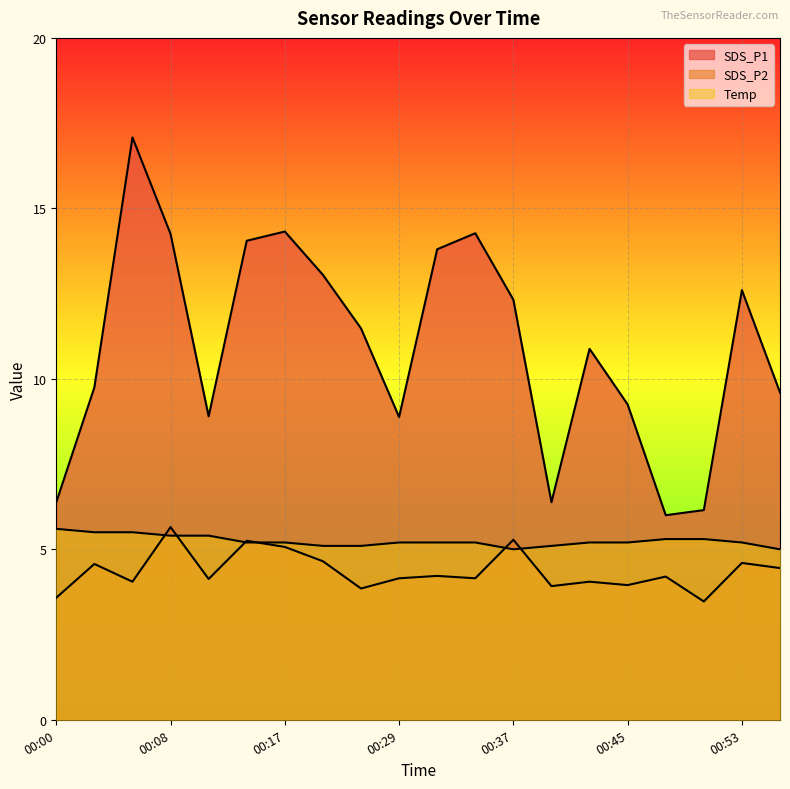

Rank the series at 00:05 from highest to lowest value.

SDS_P1, Temp, SDS_P2